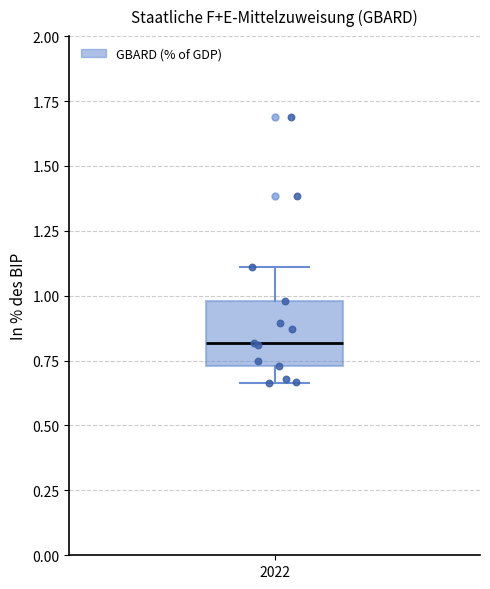

Transcribe this box plot: give where the median line is, the range the box spans, and where the two whiskers end, as read against the y-axis. The values are not printed on the chart, so give them approximately, as read against the axis.

median 0.80, box 0.75 to 1.00, whiskers 0.65 to 1.10